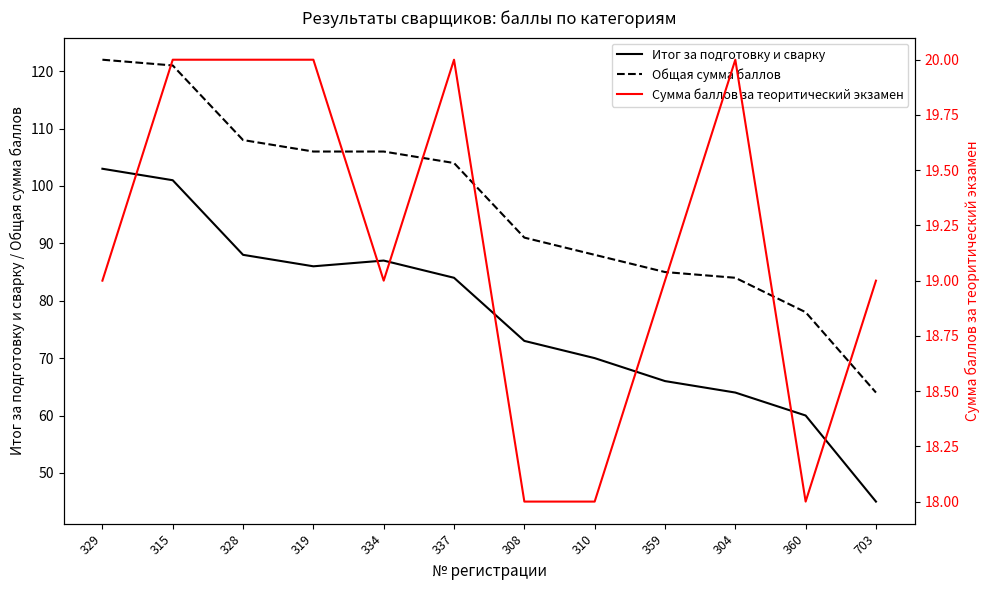

At which category does Итог за подготовку и сварку reach its first local peak?

334